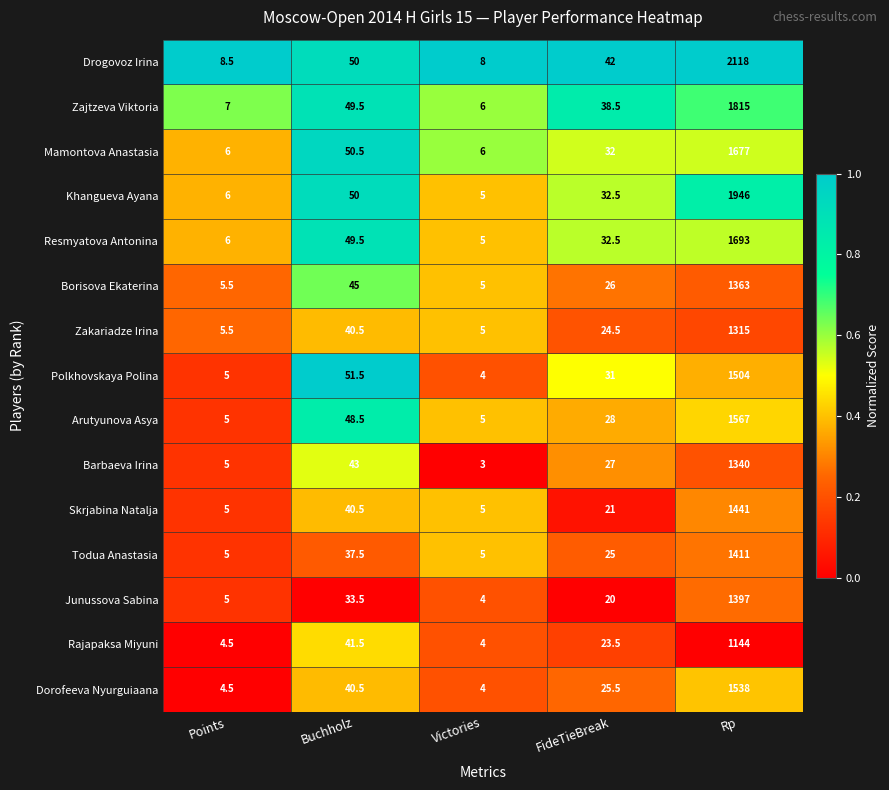

What is the smallest value displayed?

3.0